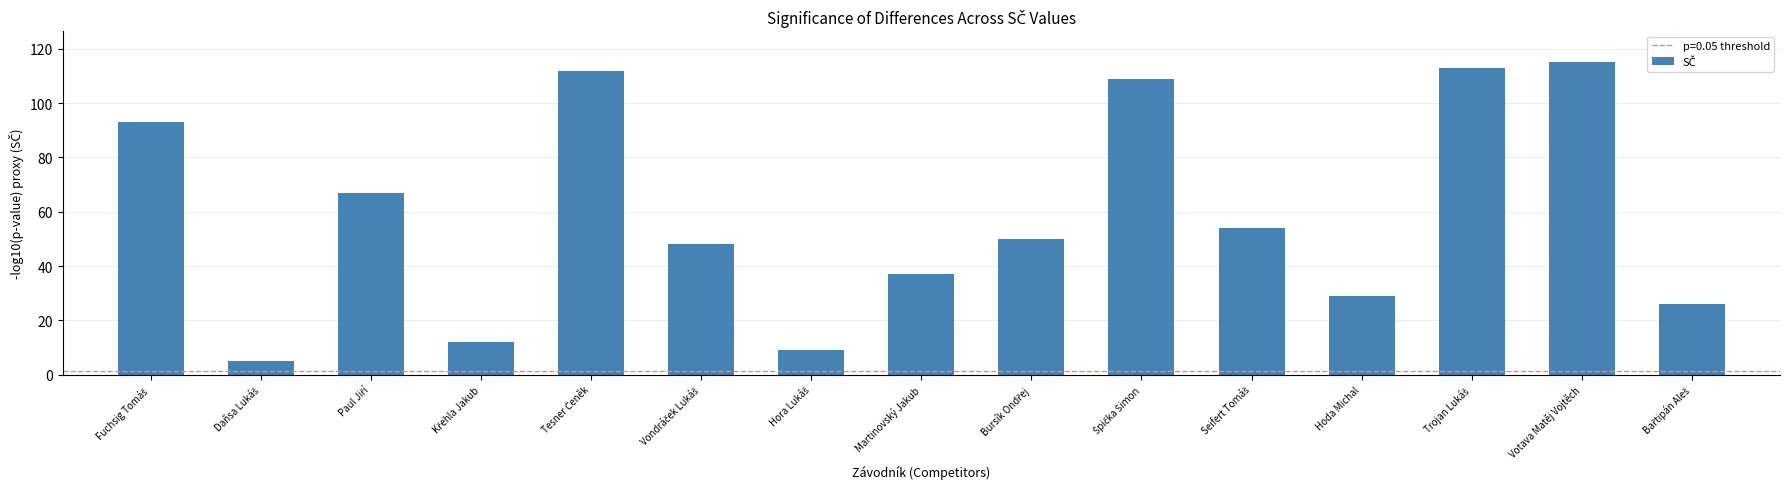

What is the greatest value displayed?

115